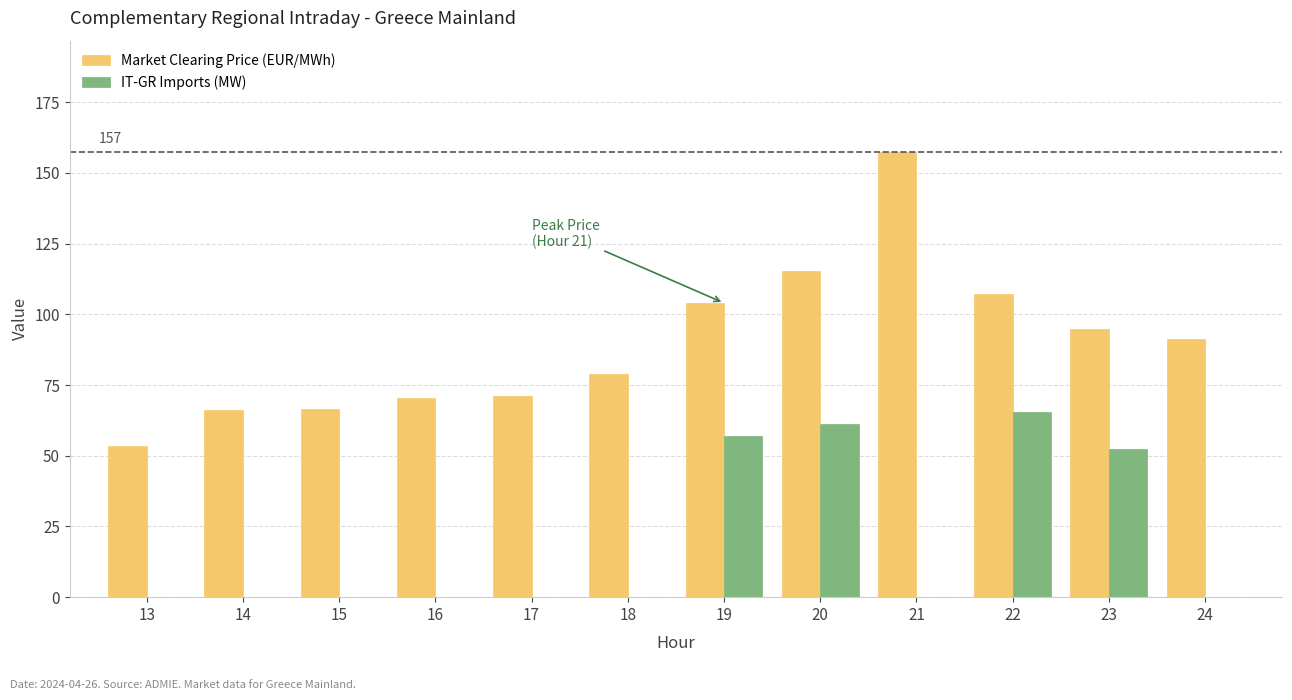

True or false: IT-GR Imports (MW) has a value of 65.4 at 22.

True